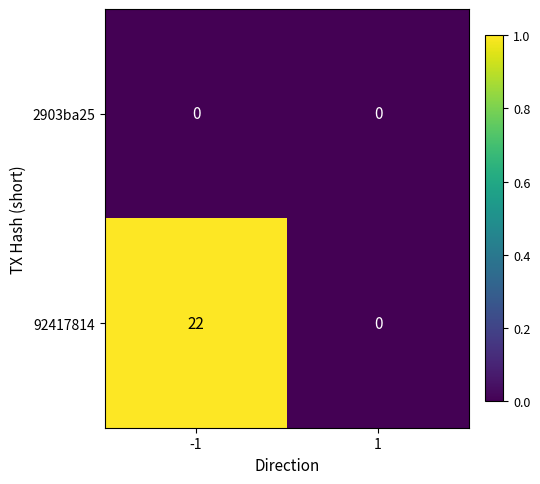

The 92417814 series shows 22 at -1. True or false?

True